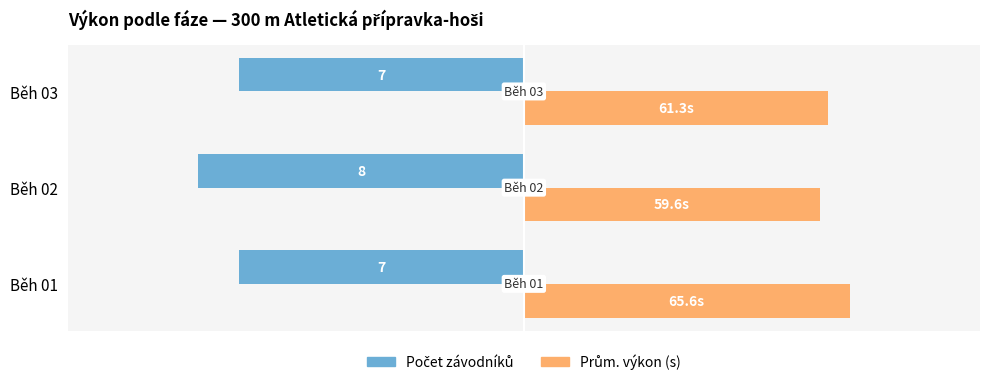

How many groups of bars are there?

3